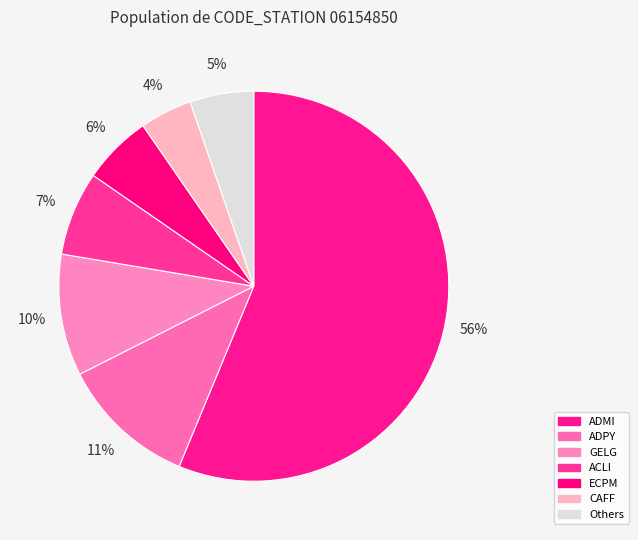

How many segments does this pie chart have?

7